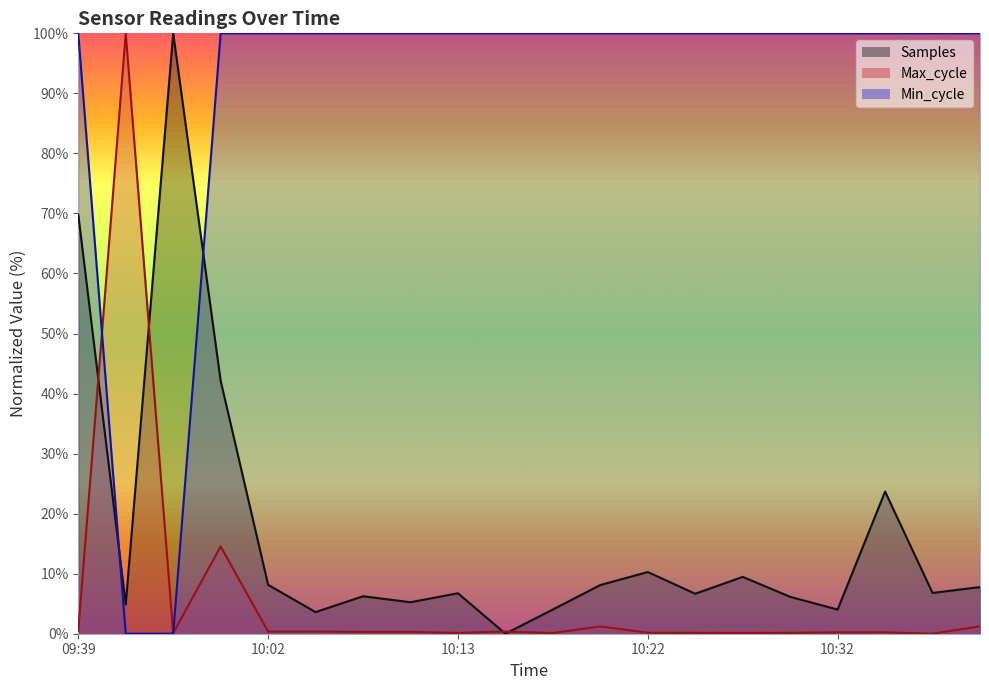

True or false: Samples has more than 1 interior local peaks.

True